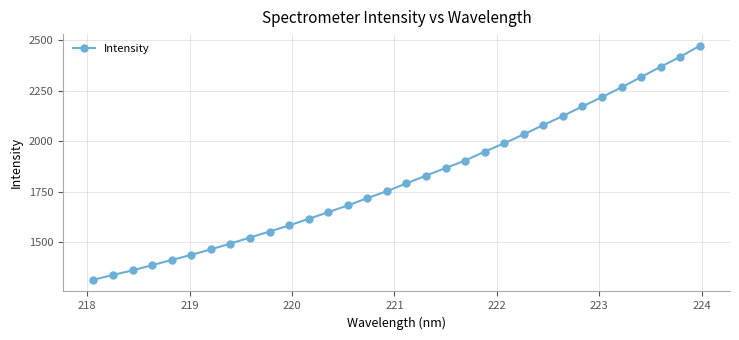

How many lines are shown in the chart?

1